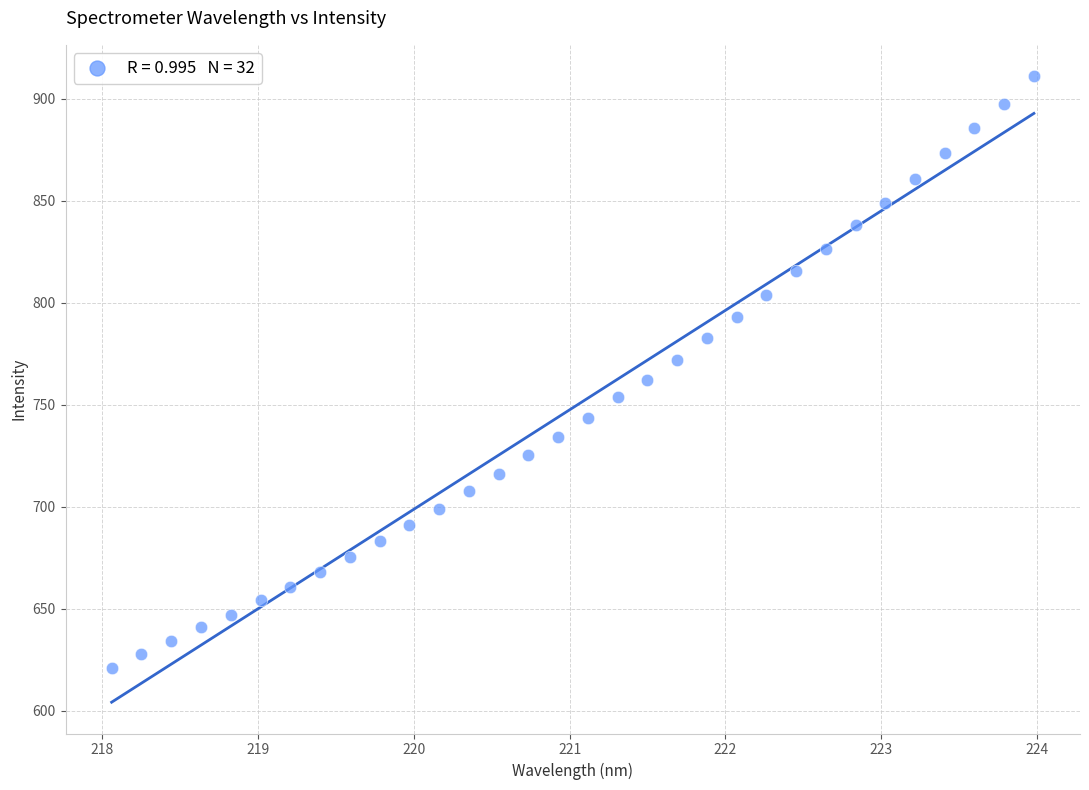

What is the range of Y values (max minus min)?

290.1